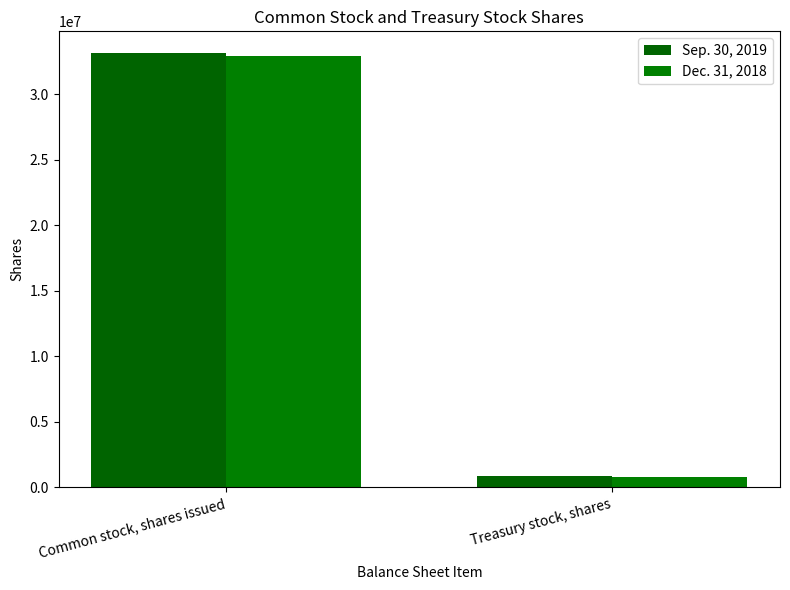

The value of Sep. 30, 2019 at Treasury stock, shares is 888000. True or false?

True